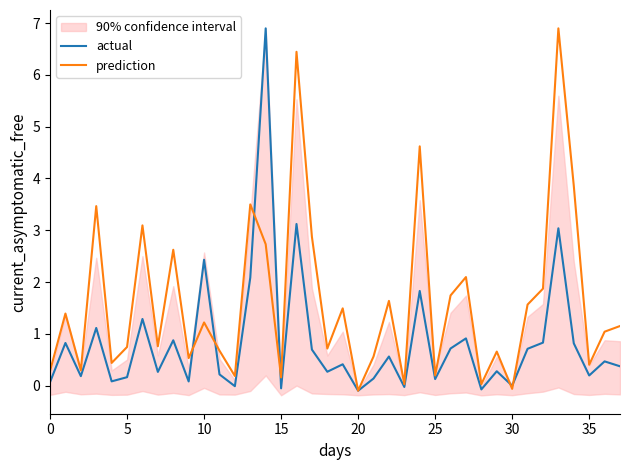

What is the label of the 23rd point from the left?

22